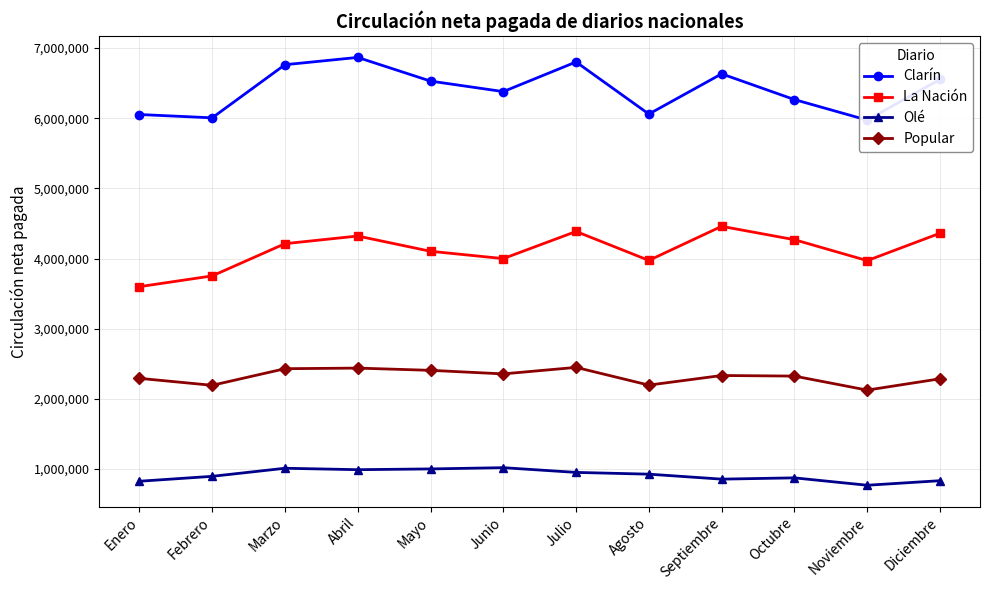

Reading left to right, list all the values displayed in this chart.

Clarín: 6052500	6005204	6762278	6866340	6528840	6379043	6801369	6059057	6631920	6265530	5972792	6553260
La Nación: 3598740	3752078	4211350	4320570	4103130	3998792	4385632	3973029	4458840	4268297	3969924	4360350
Olé: 825480	895433	1010507	990180	1001010	1018799	951483	926289	855450	873704	768404	833250
Popular: 2292090	2192835	2429501	2438220	2406180	2355496	2448380	2195706	2332590	2324287	2124472	2285670